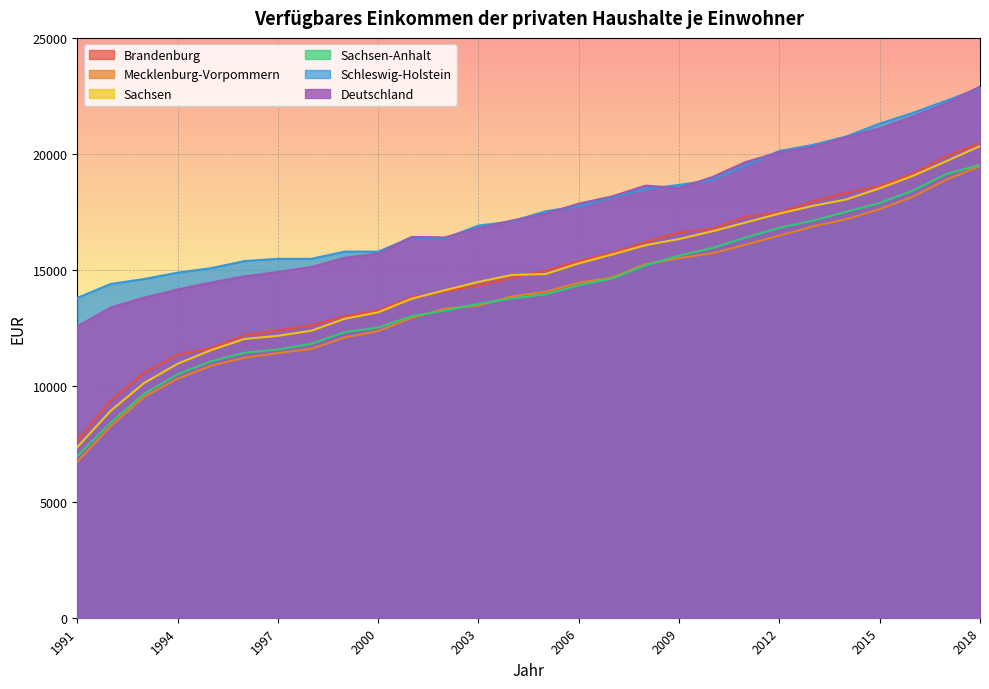

What are all the series names shown in the legend?

Brandenburg, Mecklenburg-Vorpommern, Sachsen, Sachsen-Anhalt, Schleswig-Holstein, Deutschland